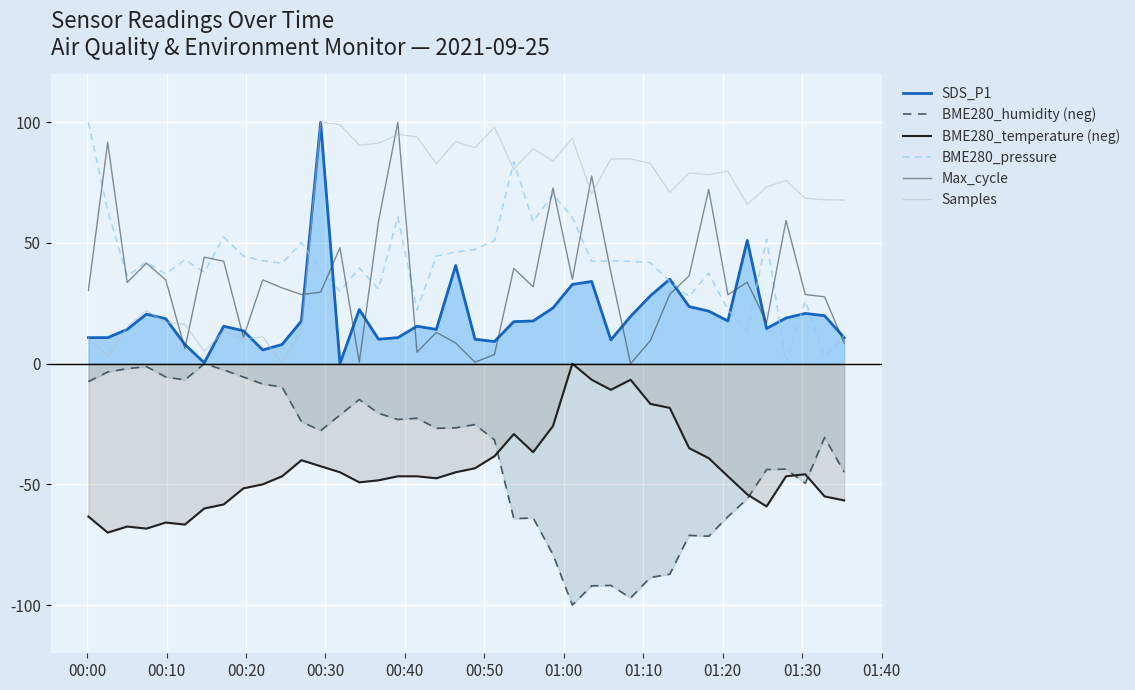

What is the value of the SDS_P1 point at the 10th from the left?

5.7